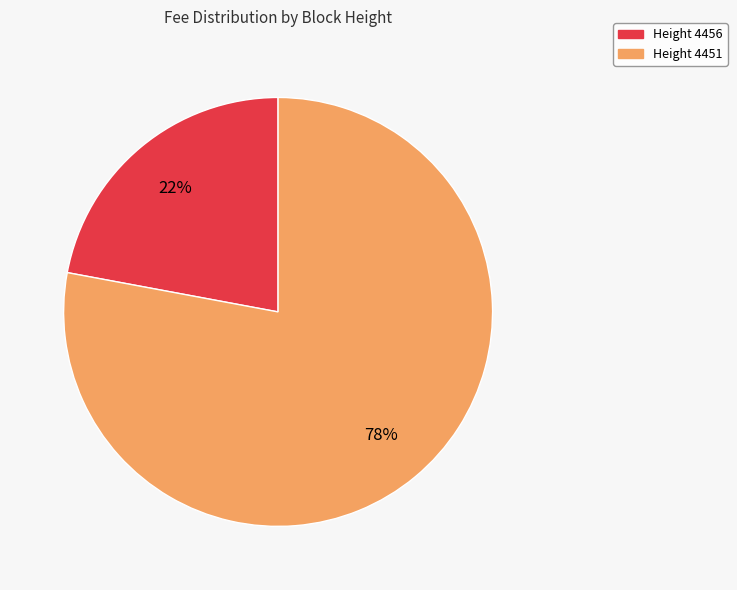

To the nearest percent, what is the difference between the largest and smallest slice percentages?

56%